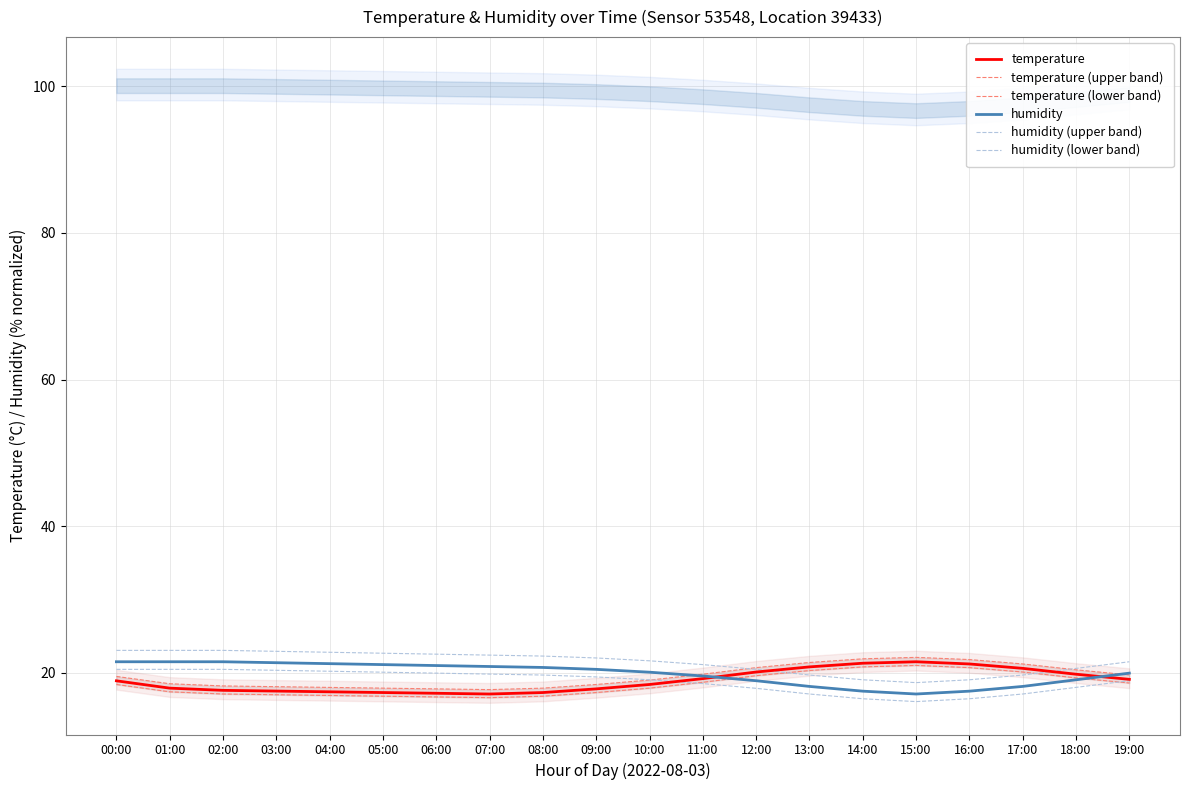

What is the difference between the second highest and second lowest values in the humidity (upper band) series?

4.0